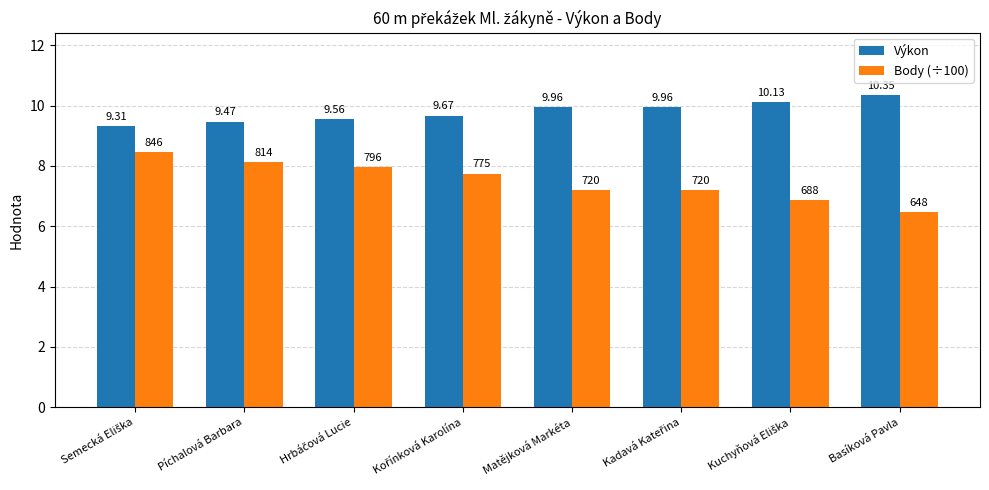

Which series has the largest total across all categories?

Výkon